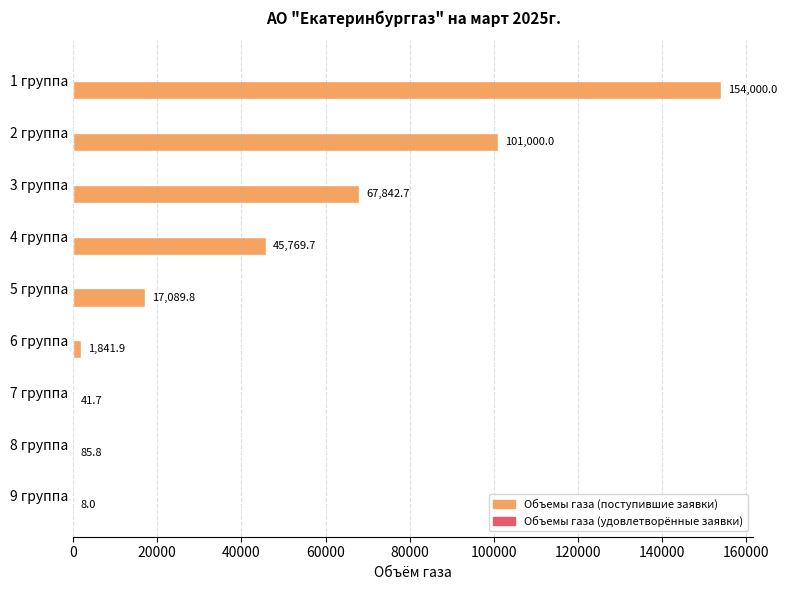

Count the number of categories in the chart.

9